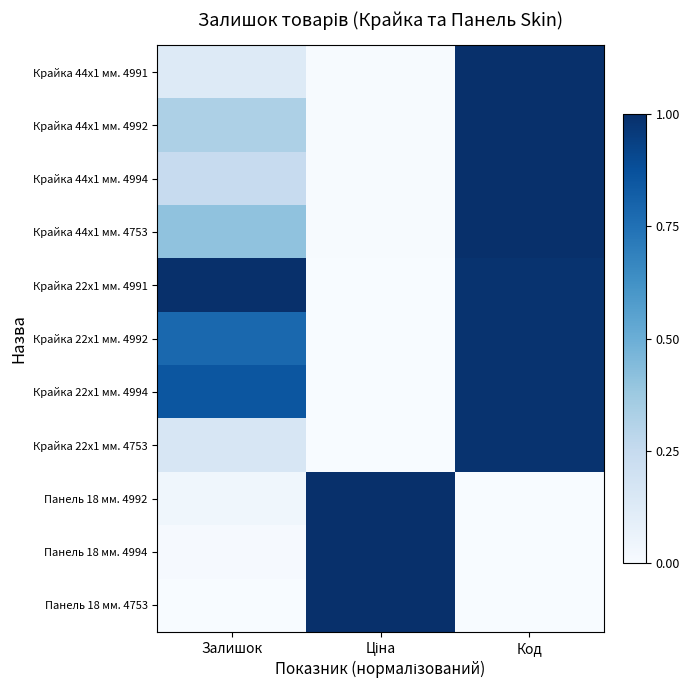

Reading right to left, list all the values displayed in this chart.

Крайка 44x1 мм. 4991: Код=1.0	Ціна=0.0	Залишок=0.1
Крайка 44x1 мм. 4992: Код=1.0	Ціна=0.0	Залишок=0.3
Крайка 44x1 мм. 4994: Код=1.0	Ціна=0.0	Залишок=0.2
Крайка 44x1 мм. 4753: Код=1.0	Ціна=0.0	Залишок=0.4
Крайка 22x1 мм. 4991: Код=1.0	Ціна=0.0	Залишок=1.0
Крайка 22x1 мм. 4992: Код=1.0	Ціна=0.0	Залишок=0.8
Крайка 22x1 мм. 4994: Код=1.0	Ціна=0.0	Залишок=0.9
Крайка 22x1 мм. 4753: Код=1.0	Ціна=0.0	Залишок=0.2
Панель 18 мм. 4992: Код=0.0	Ціна=1.0	Залишок=0.0
Панель 18 мм. 4994: Код=0.0	Ціна=1.0	Залишок=0.0
Панель 18 мм. 4753: Код=0.0	Ціна=1.0	Залишок=0.0